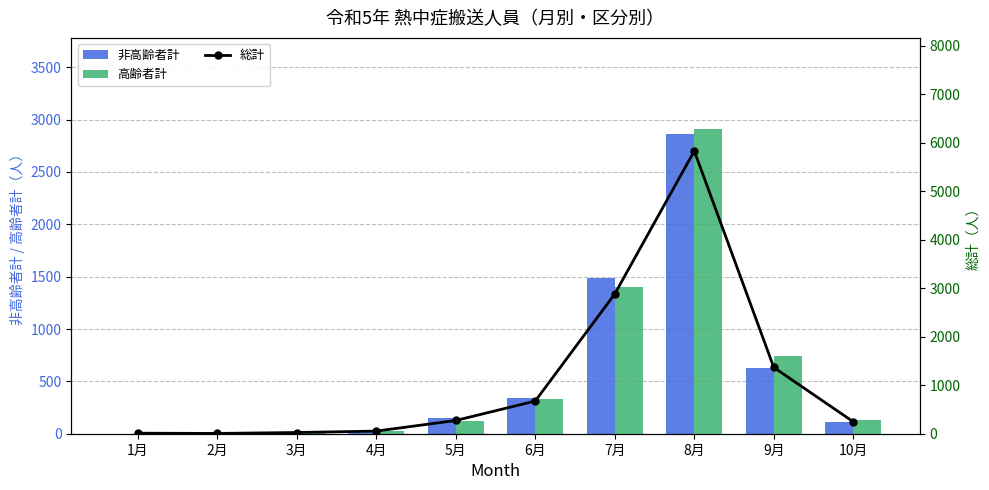

Which label corresponds to the smallest value in the chart?

2月